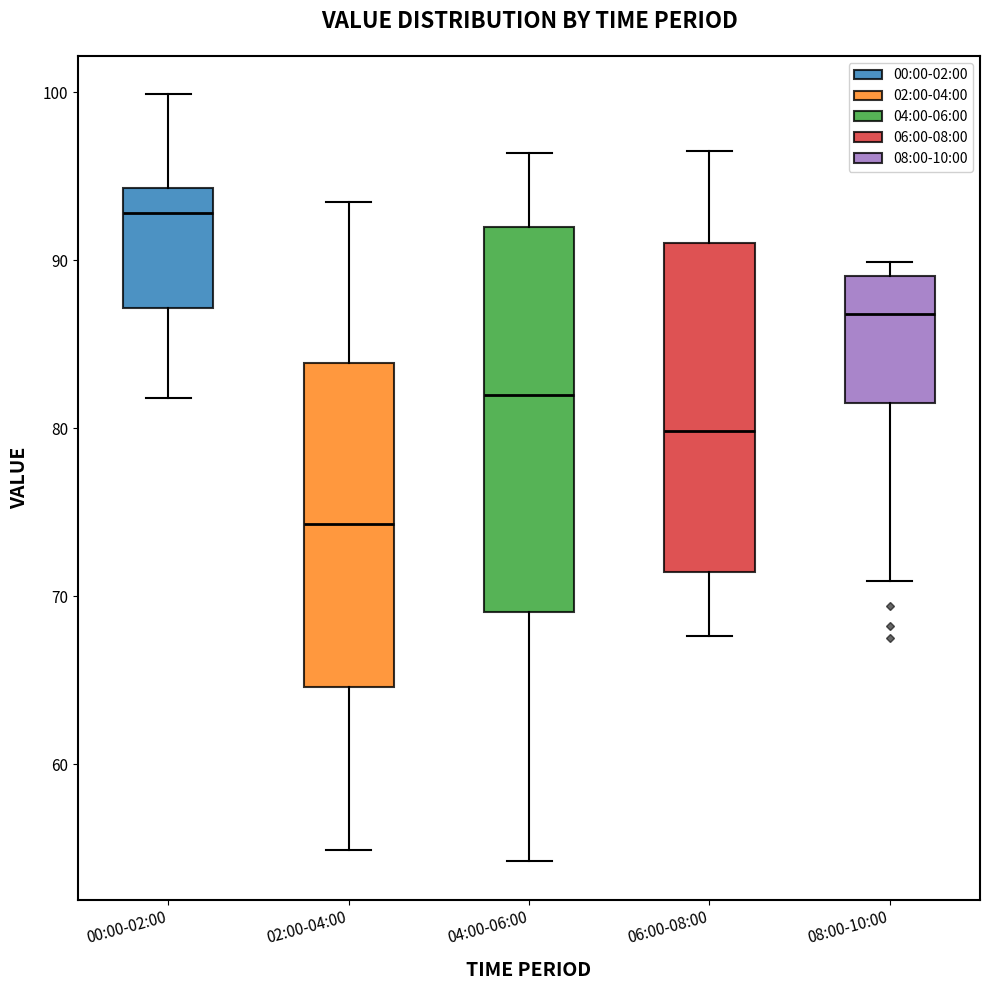

Reading left to right, read every box against the y-axis: the position of its median line, the range the box covers, and the ends of its whiskers. The values are not printed on the chart, so give them approximately, as read against the axis.

00:00-02:00: median 93, box 87 to 94, whiskers 82 to 100
02:00-04:00: median 74, box 65 to 84, whiskers 55 to 94
04:00-06:00: median 82, box 69 to 92, whiskers 54 to 96
06:00-08:00: median 80, box 71 to 91, whiskers 68 to 97
08:00-10:00: median 87, box 81 to 89, whiskers 71 to 90